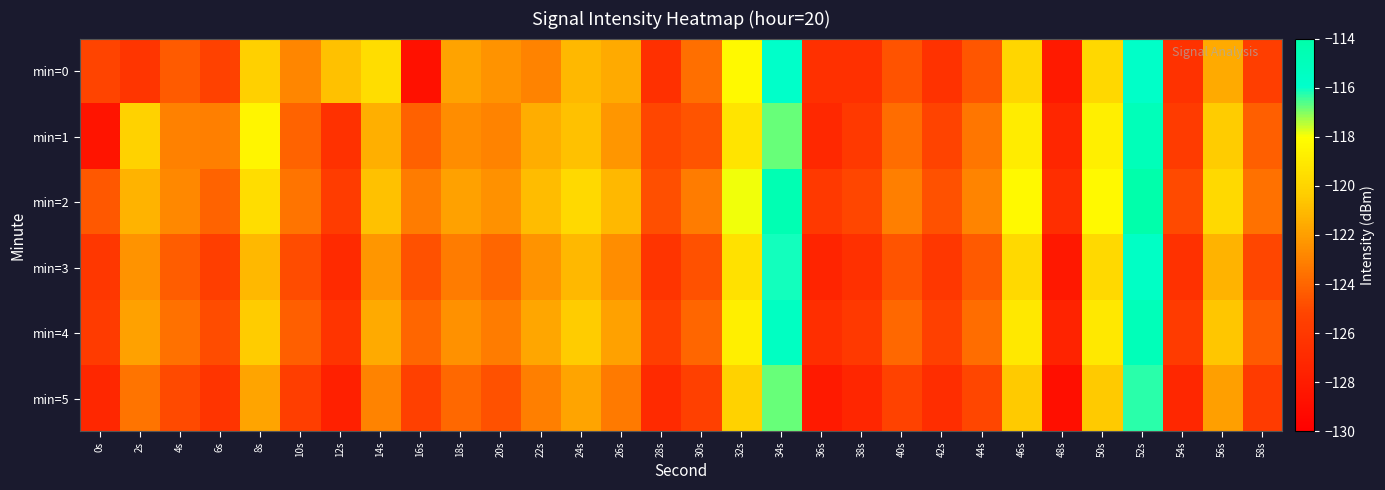

Which series has the largest total across all categories?

min=2